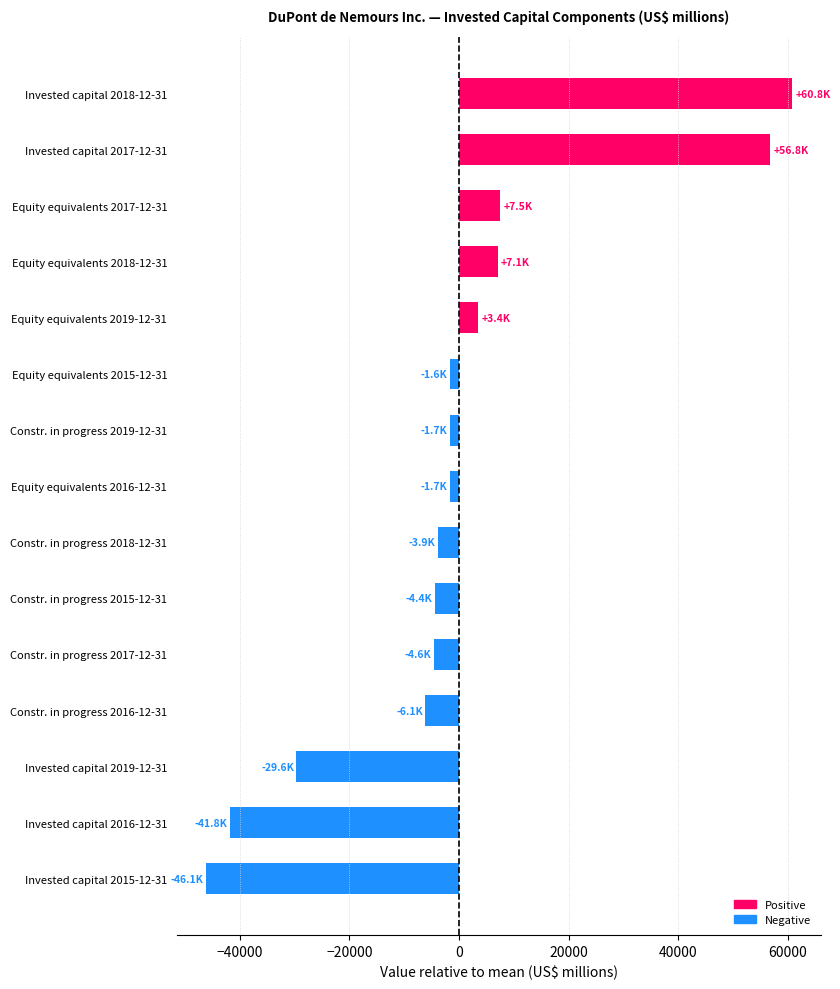

What is the greatest value displayed?

60759.2